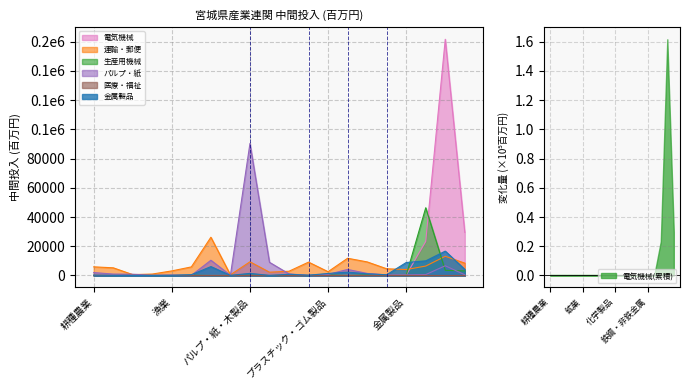

True or false: 金属製品 has more than 2 points higher than both neighbors.

True